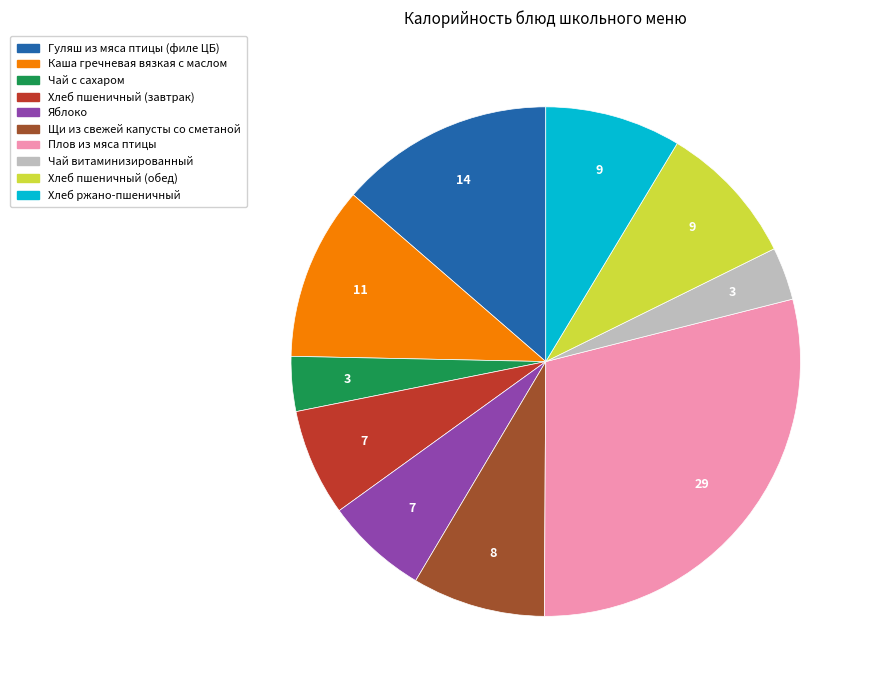

True or false: Чай витаминизированный accounts for 3% of the total.

True